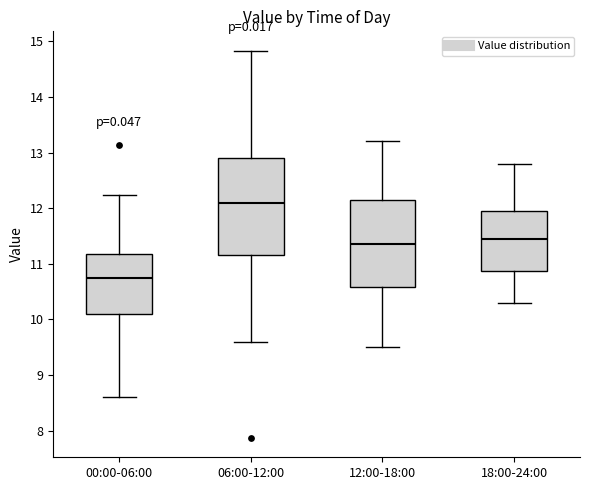

Which box has the highest median line?

06:00-12:00